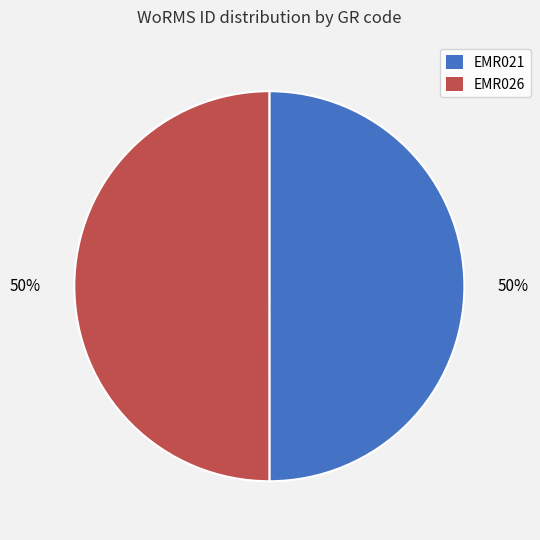

How many slices are in this pie chart?

2